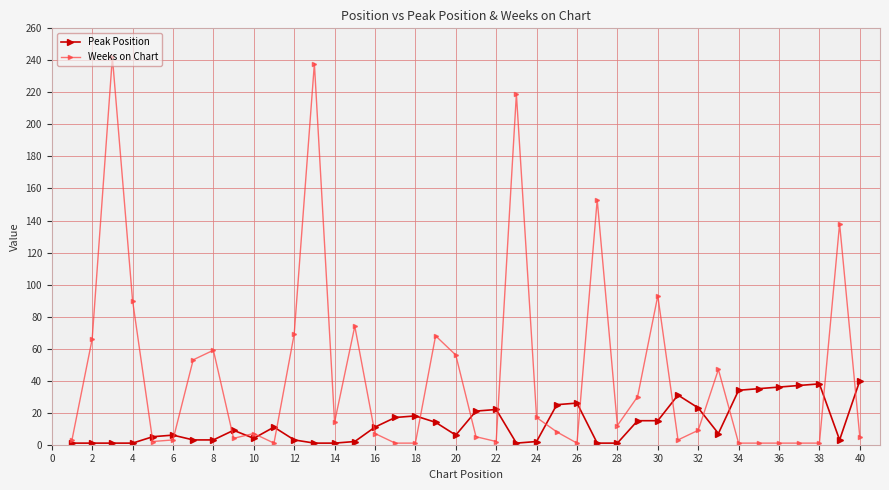

What is the difference between the maximum and second lowest values in the Weeks on Chart series?

241